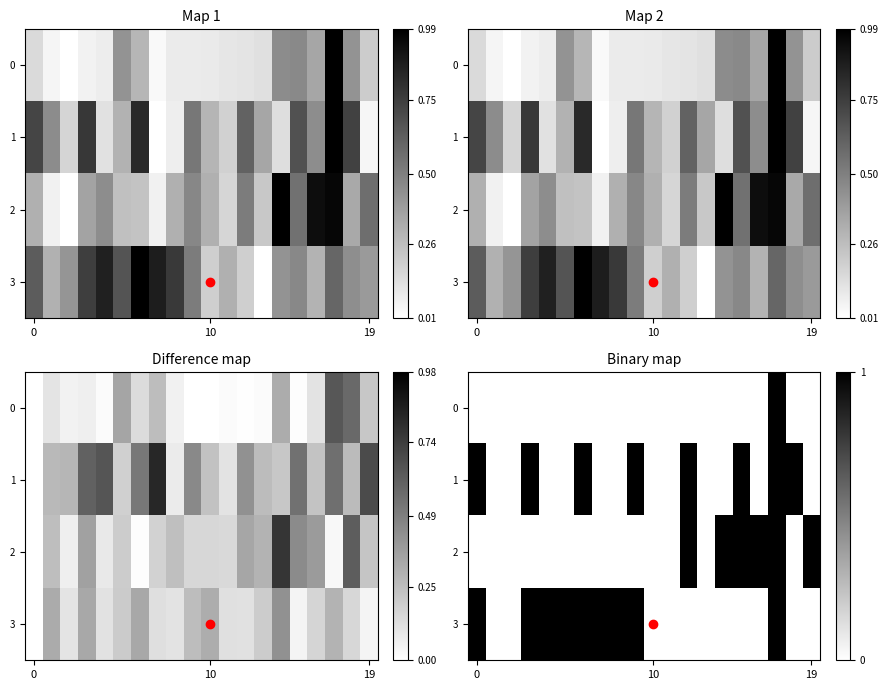

At how many categories does at least one series exceed 0?

15